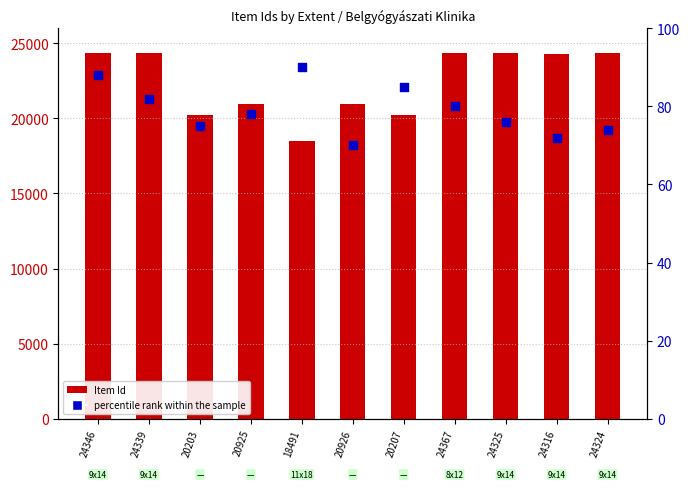

Is the value of percentile rank within the sample at 24346 greater than the value of Item Id at 20925?

No